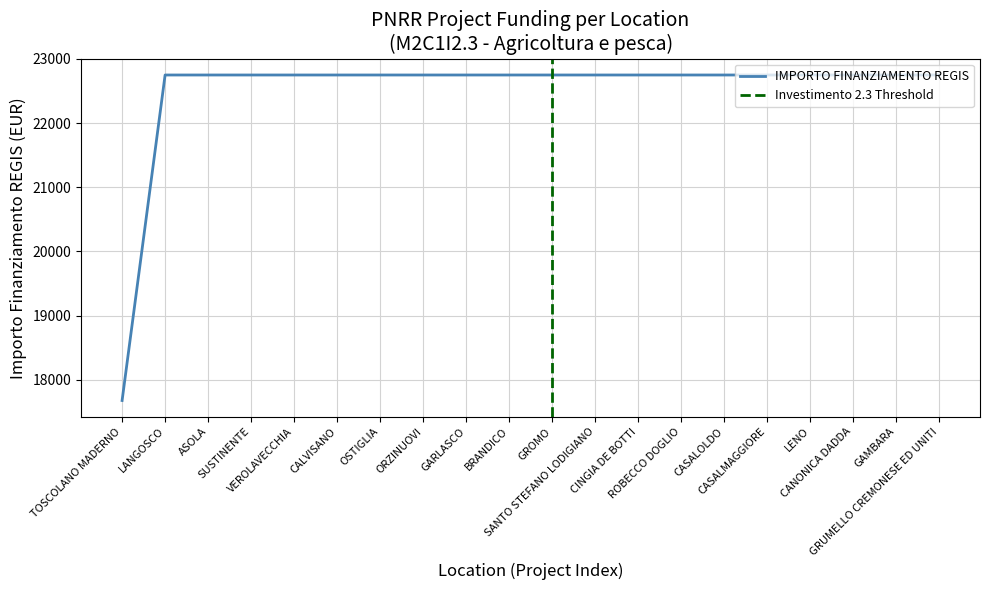

Reading left to right, transcribe all the data shown in this chart.

TOSCOLANO MADERNO=17674.8	LANGOSCO=22750.0	ASOLA=22750.0	SUSTINENTE=22750.0	VEROLAVECCHIA=22750.0	CALVISANO=22750.0	OSTIGLIA=22750.0	ORZINUOVI=22750.0	GARLASCO=22750.0	BRANDICO=22750.0	GROMO=22750.0	SANTO STEFANO LODIGIANO=22750.0	CINGIA DE BOTTI=22750.0	ROBECCO DOGLIO=22750.0	CASALOLDO=22750.0	CASALMAGGIORE=22750.0	LENO=22750.0	CANONICA DADDA=22750.0	GAMBARA=22750.0	GRUMELLO CREMONESE ED UNITI=22750.0